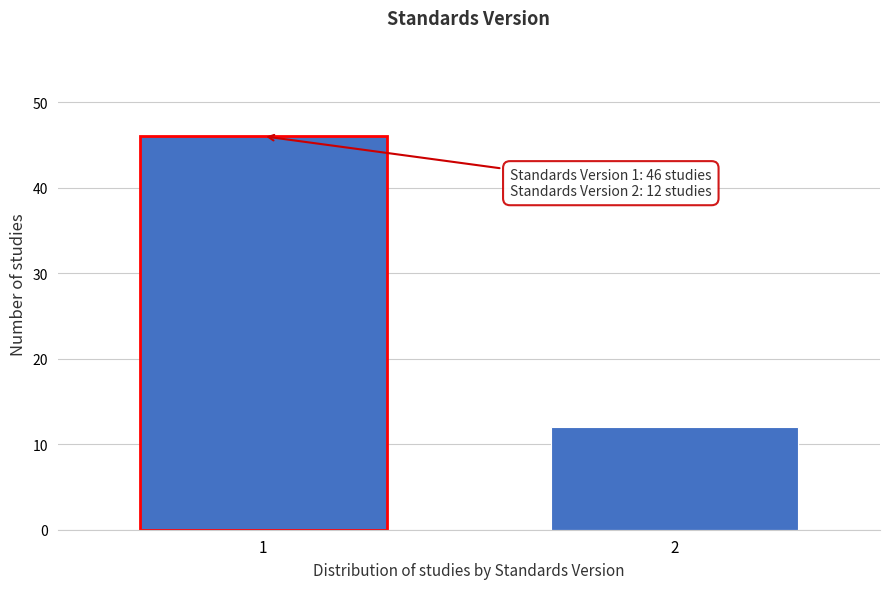

Reading left to right, extract all data points from this chart.

46	12